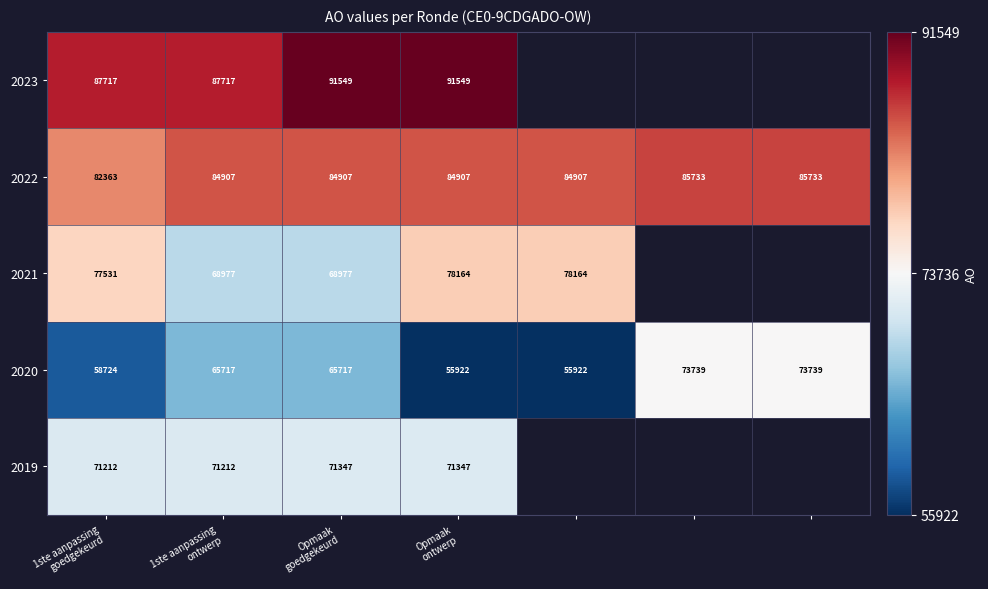

What is the average value of the 2020 series?

64211